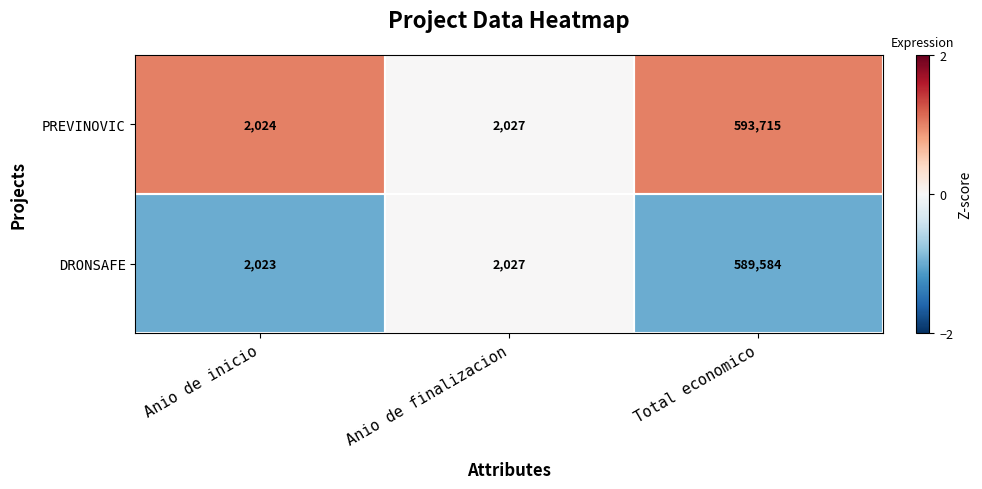

List the series in order of their overall mean, lowest first.

DRONSAFE, PREVINOVIC